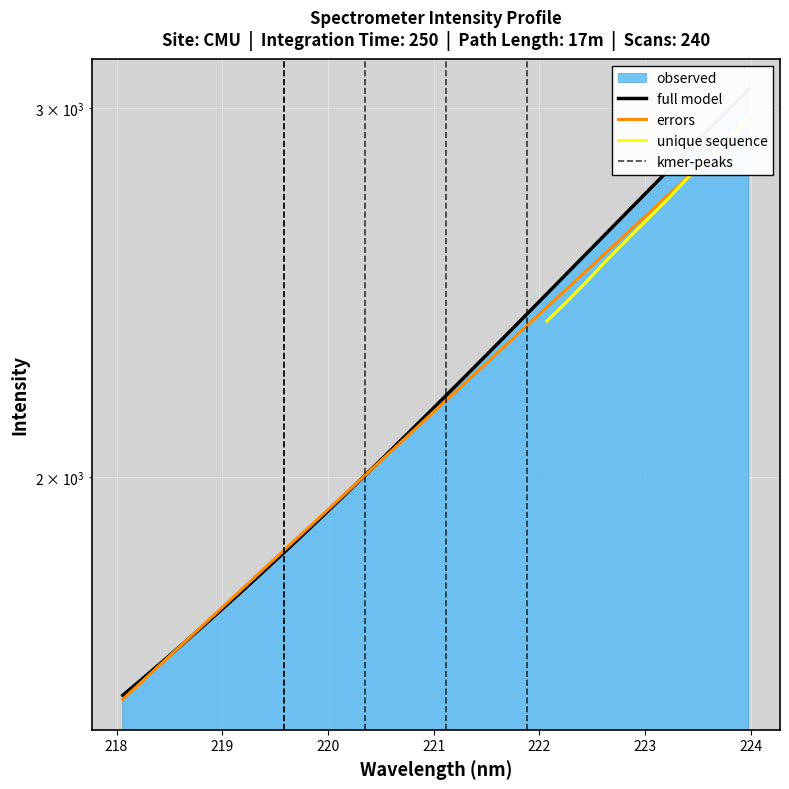

Does the chart display data point markers on the line(s)?

No